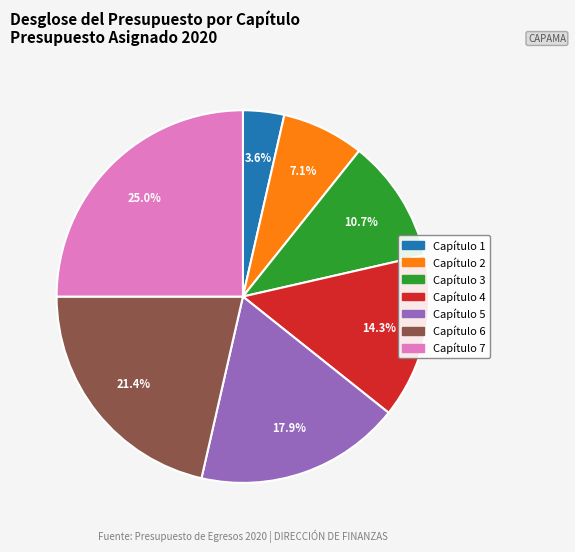

Between Capítulo 5 and Capítulo 4, which is larger?

Capítulo 5